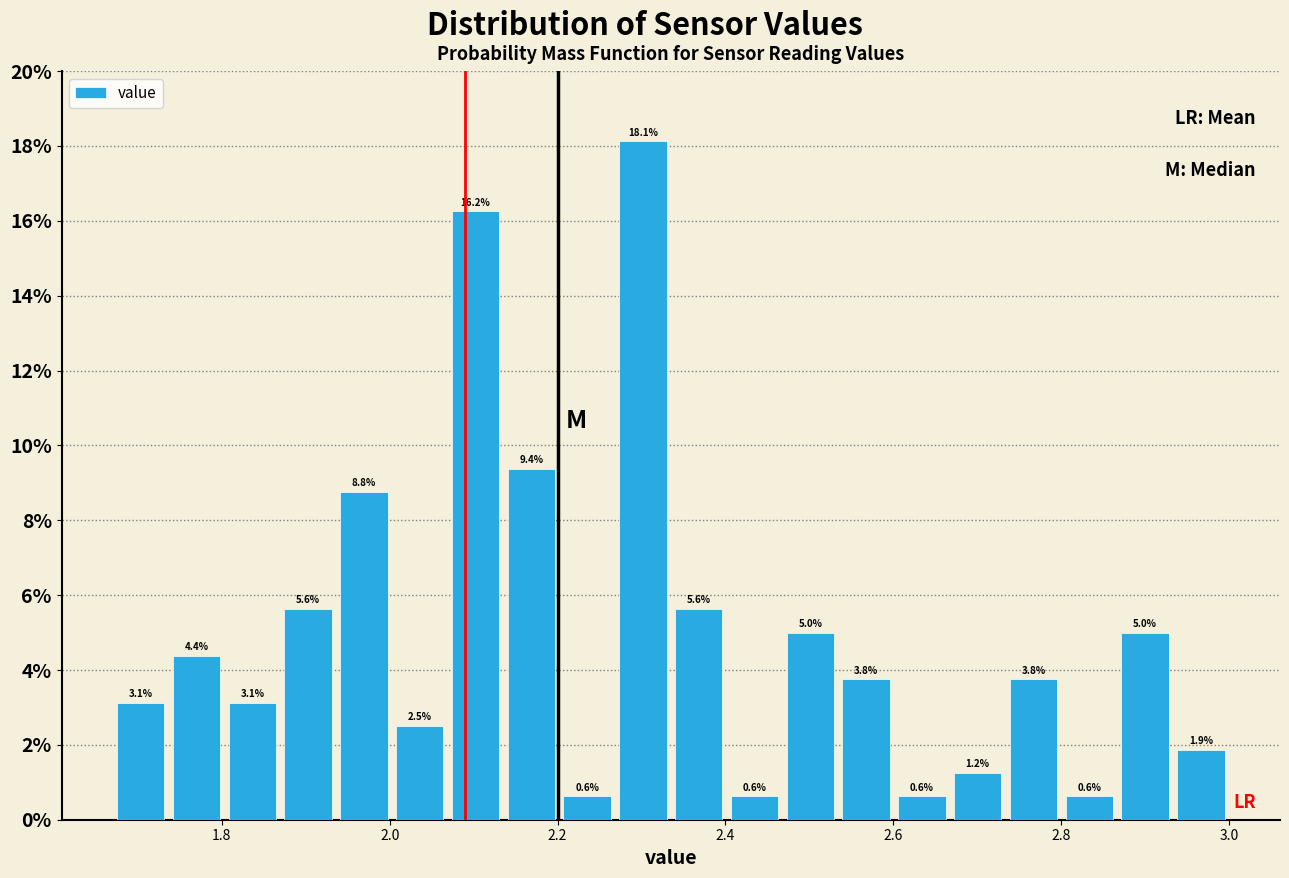

Around what value on the x-axis is the tallest bar? Give the approximate position of its centre, as read against the axis.

2.30